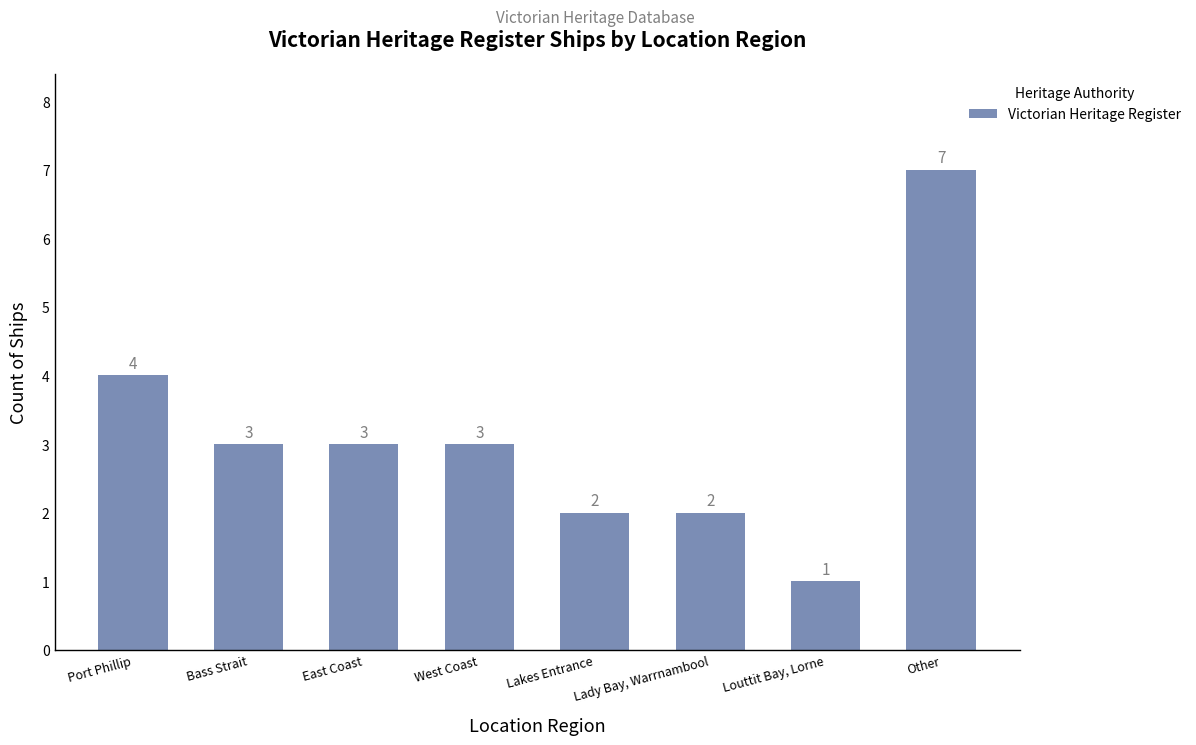

Reading right to left, transcribe all the data shown in this chart.

7	1	2	2	3	3	3	4